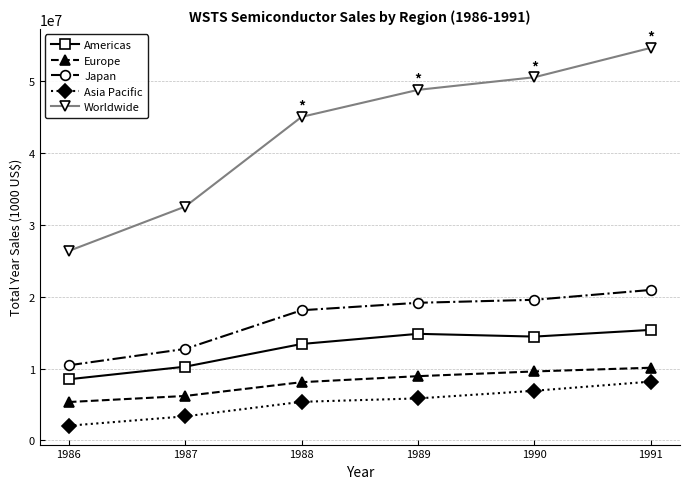

What is the value of the Americas point at the 1st from the left?

8508557